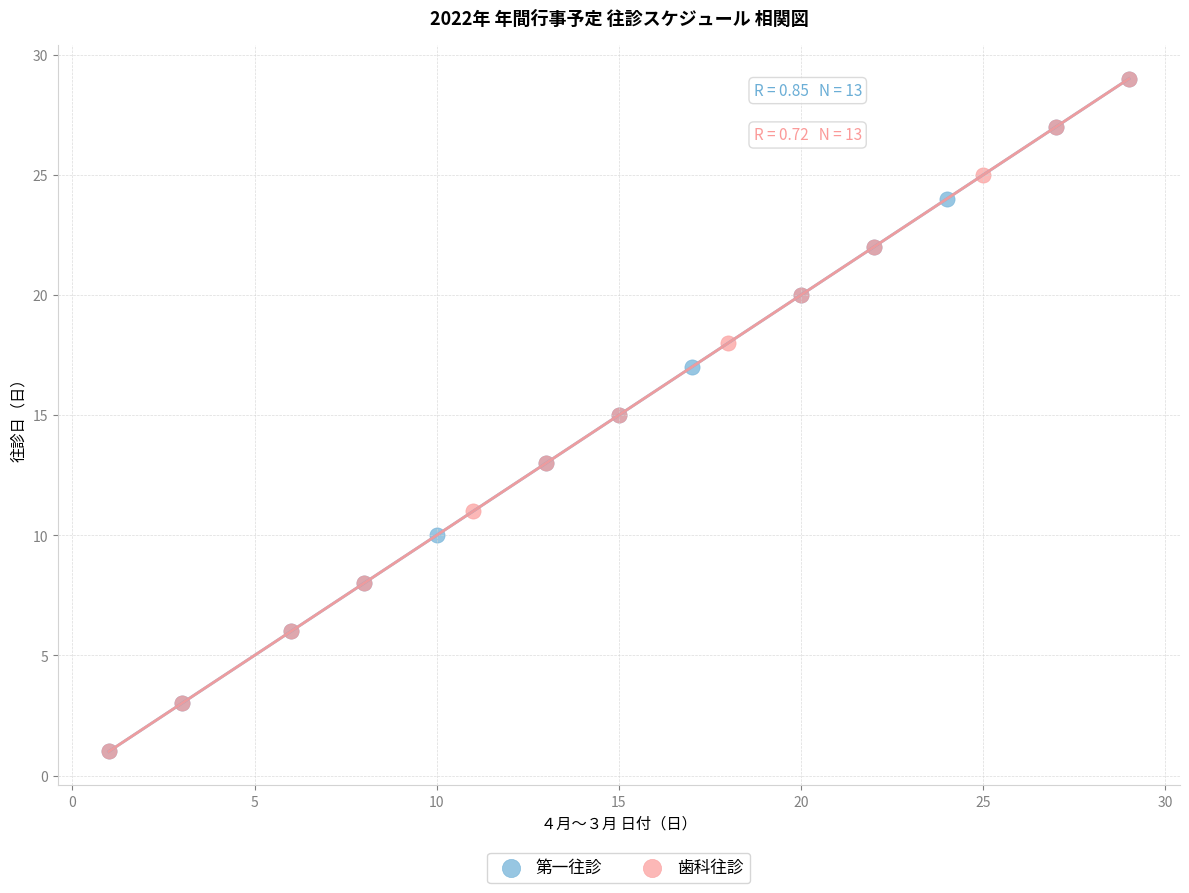

What are all the series names shown in the legend?

第一往診, 歯科往診